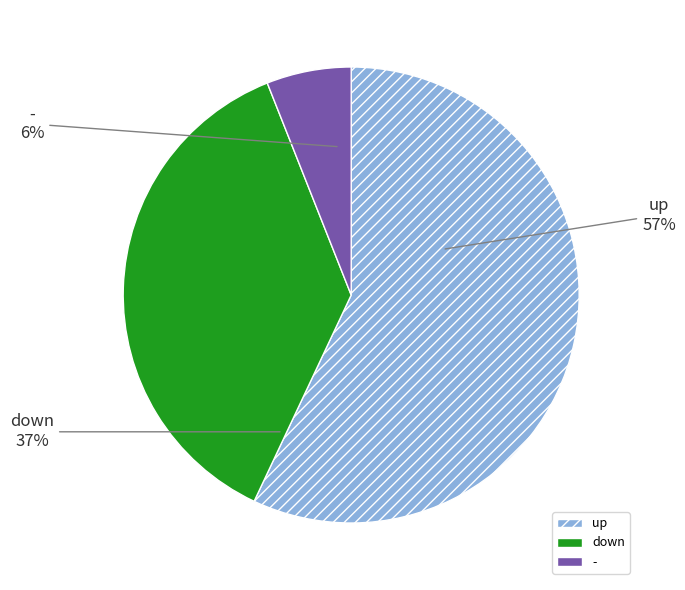

To the nearest percent, what is the difference between the largest and smallest slice percentages?

51%